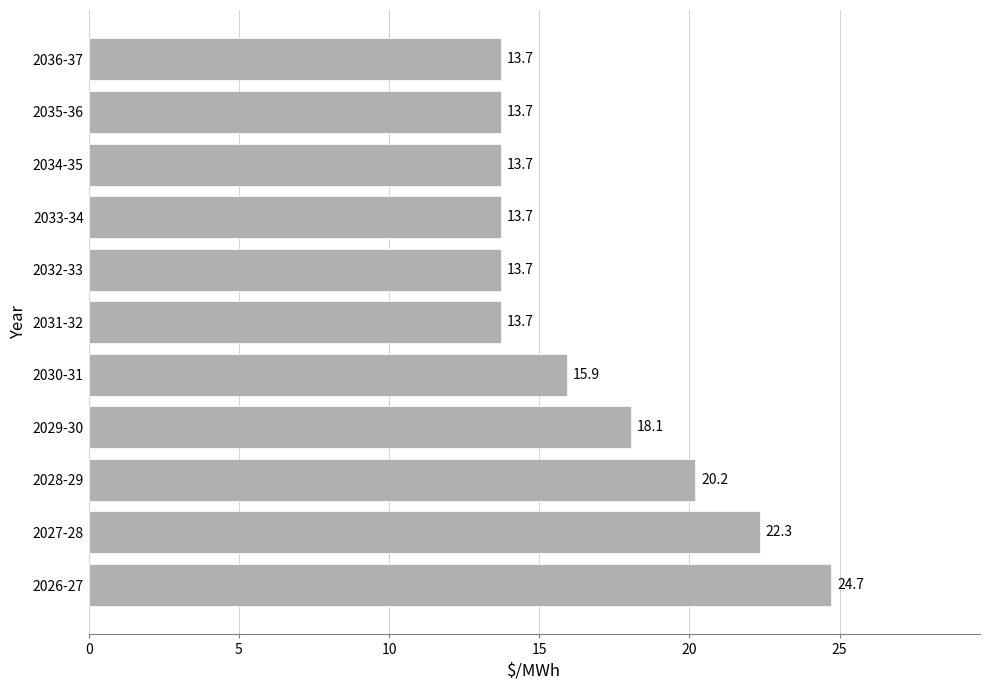

Reading bottom to top, list all the values displayed in this chart.

2026-27=24.7	2027-28=22.3	2028-29=20.2	2029-30=18.1	2030-31=15.9	2031-32=13.7	2032-33=13.7	2033-34=13.7	2034-35=13.7	2035-36=13.7	2036-37=13.7